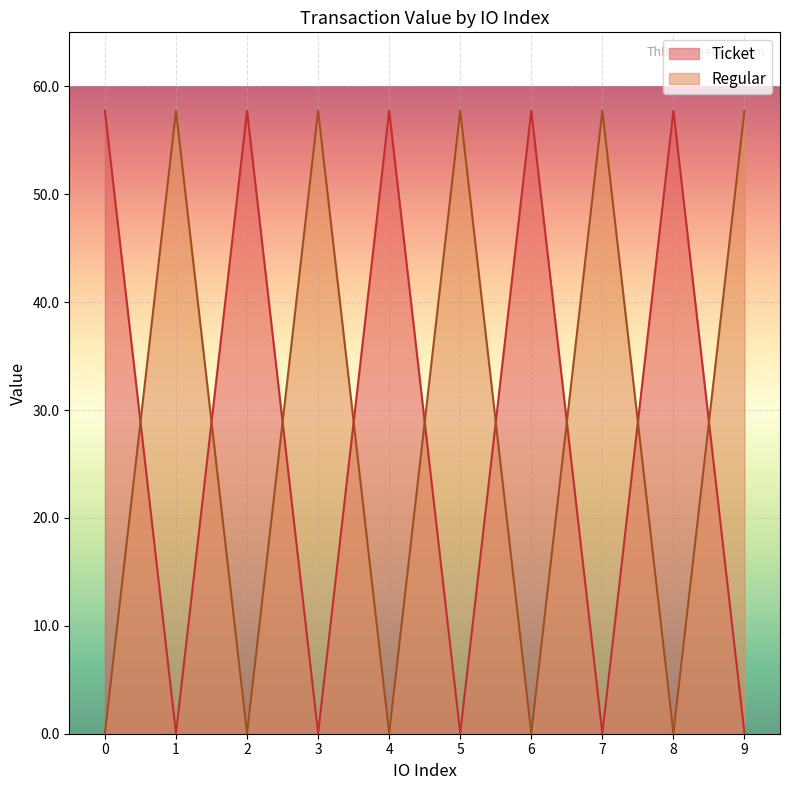

How many data points in Ticket are above 57?

5